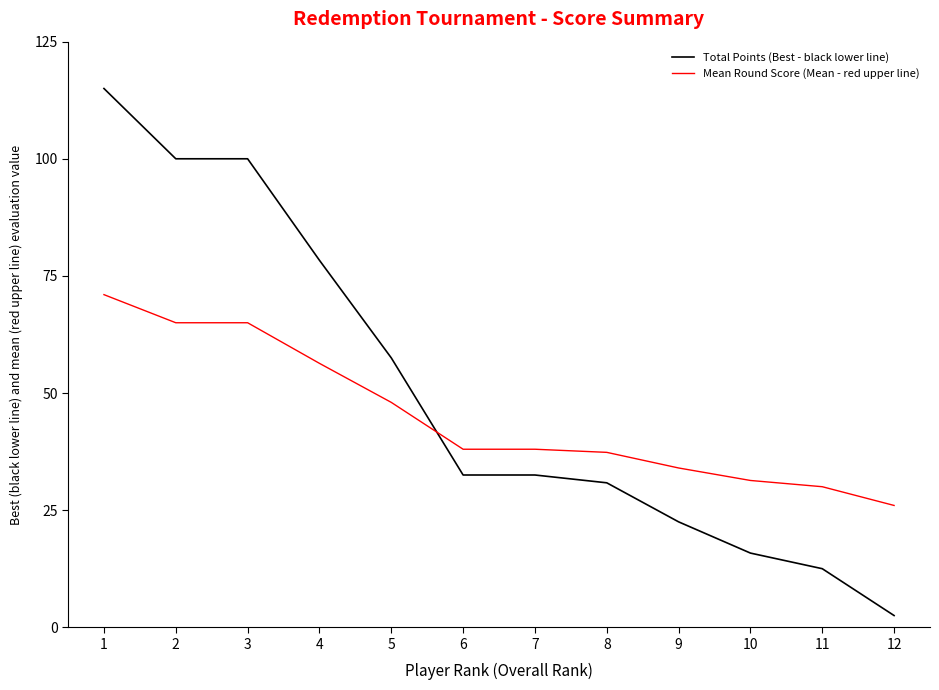

The value of Mean Round Score (Mean - red upper line) at 7 is 38.0. True or false?

True